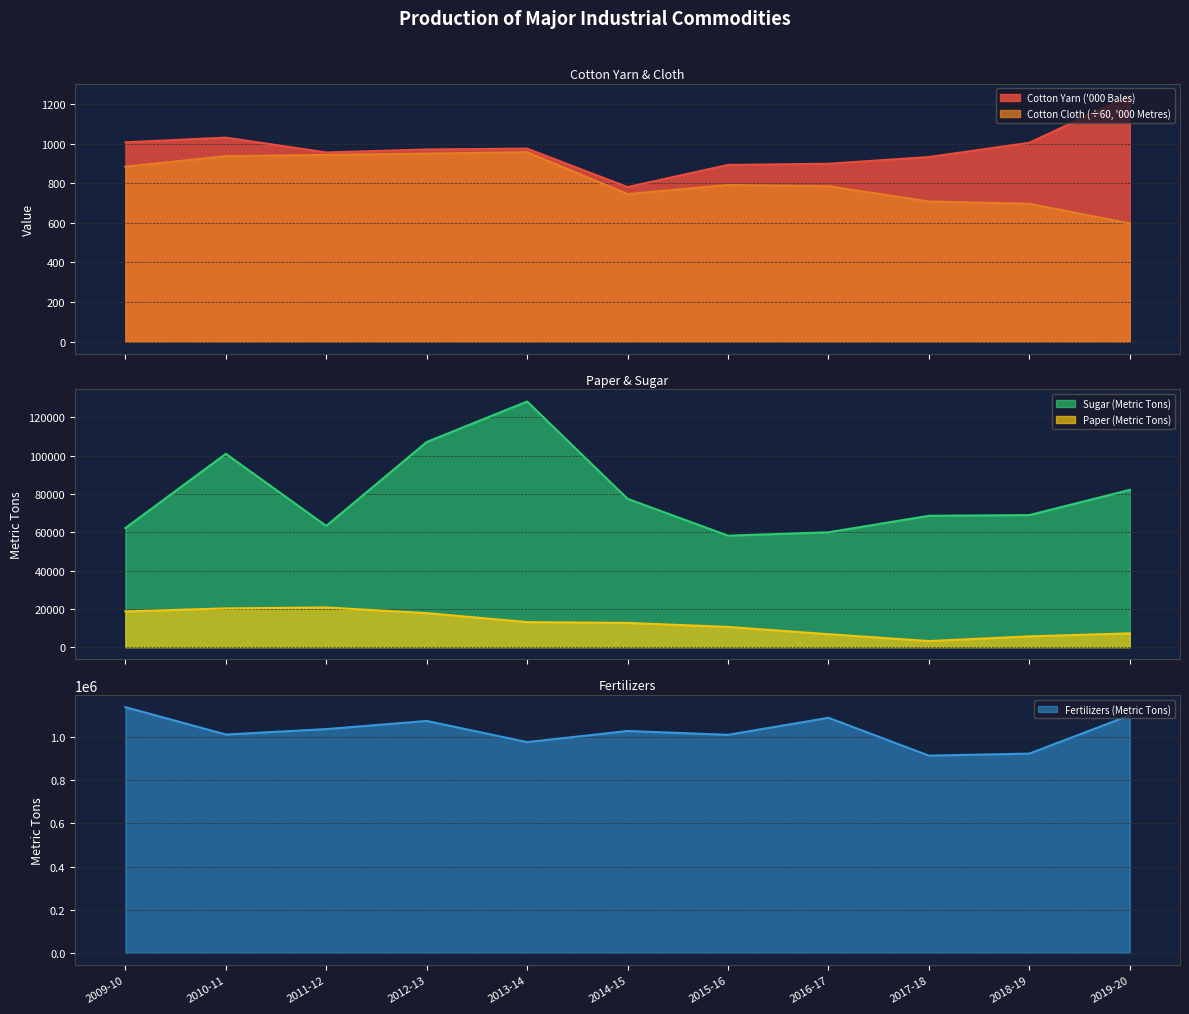

What is the difference between the highest and lowest values at 2011-12?

1036004.6